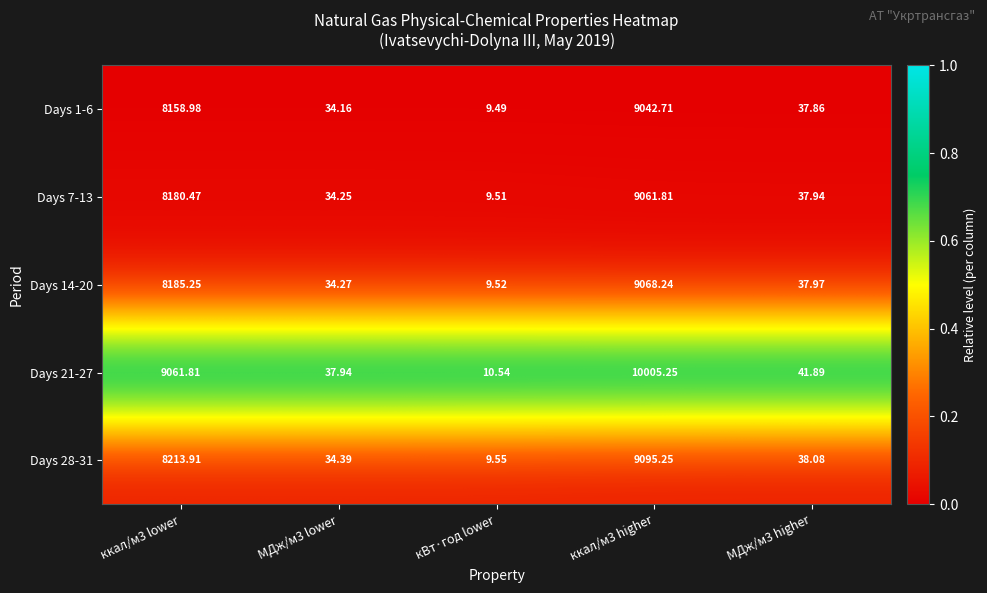

Which series has the largest total across all categories?

Days 21-27